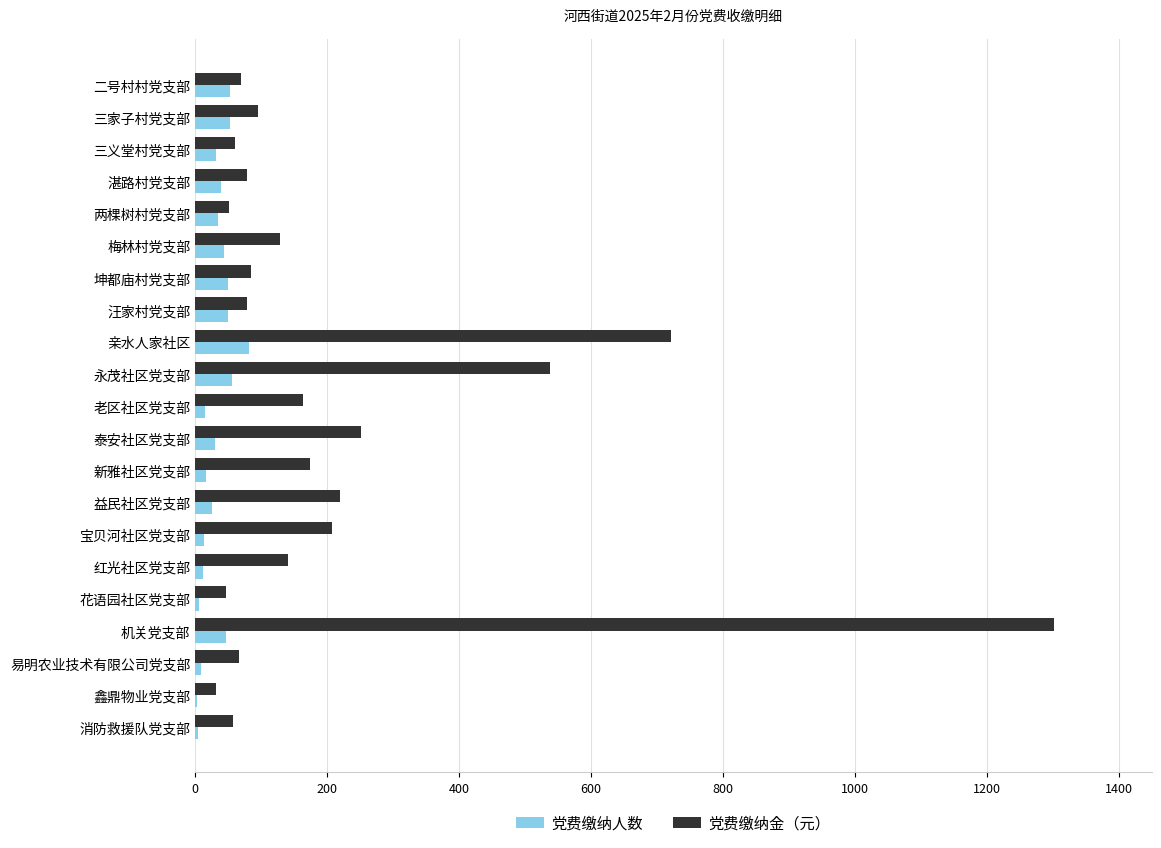

What is the average value of the 党费缴纳人数 series?

31.9